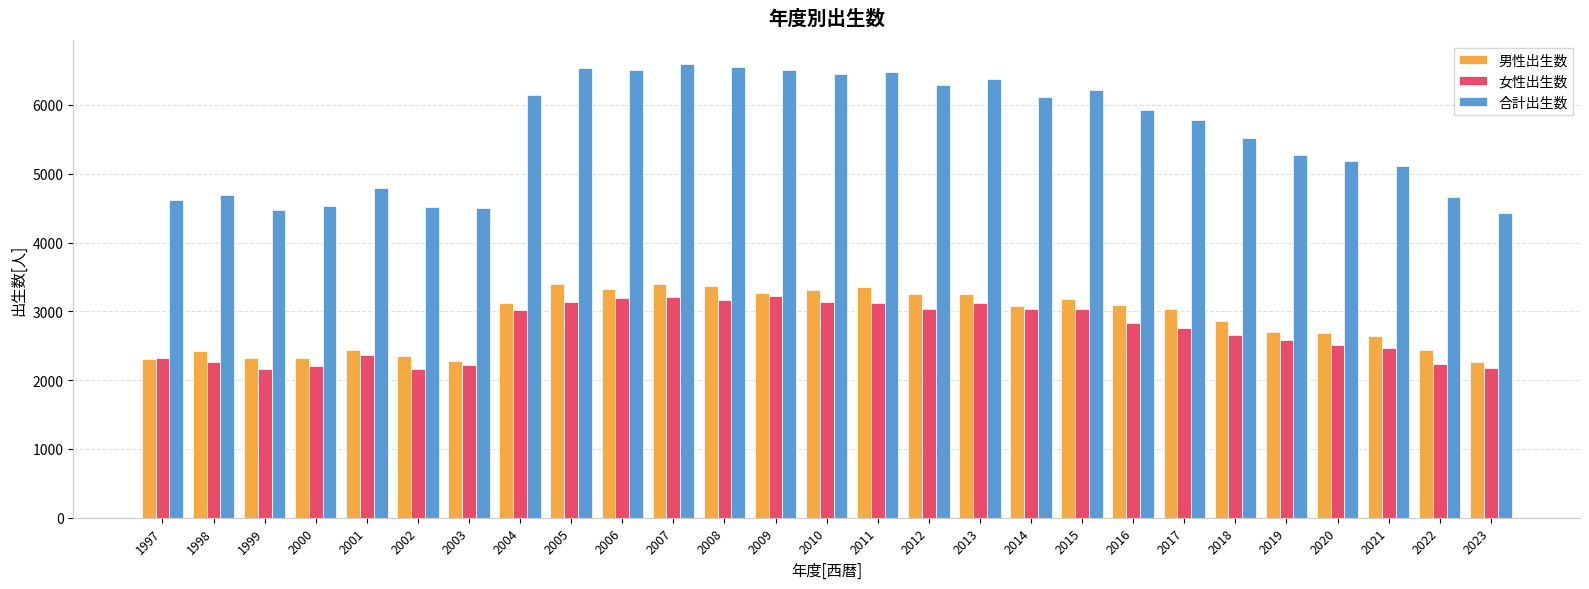

Between 2006 and 2018, which series saw the biggest shift?

合計出生数